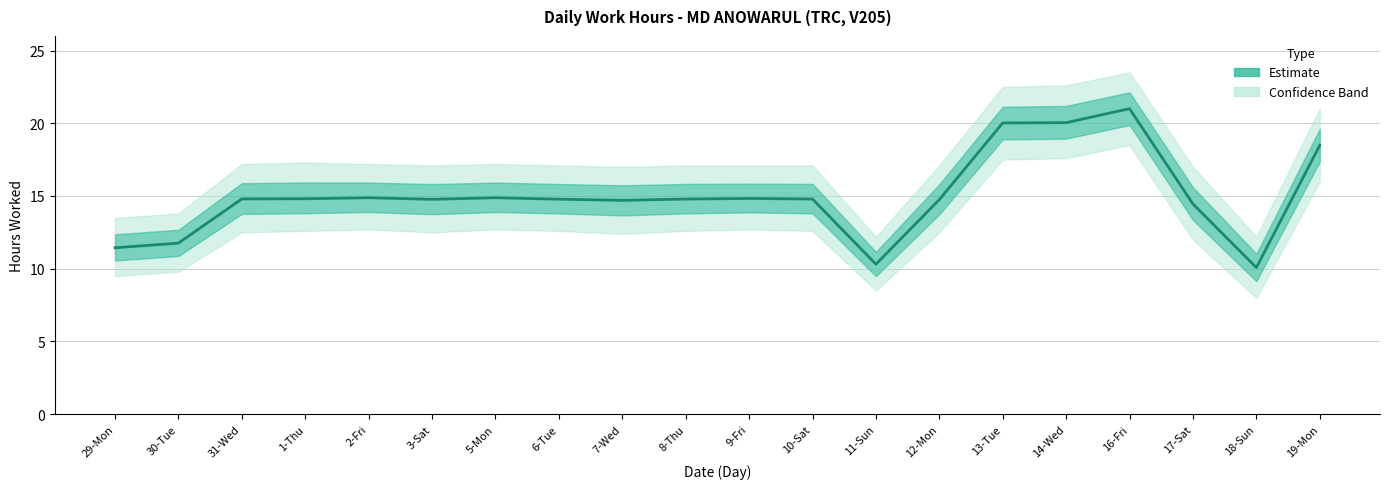

At which category does the data reach its first local valley?

3-Sat